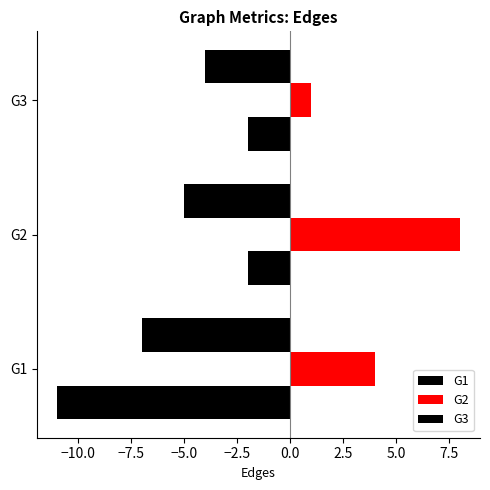

How many series are shown in this chart?

3